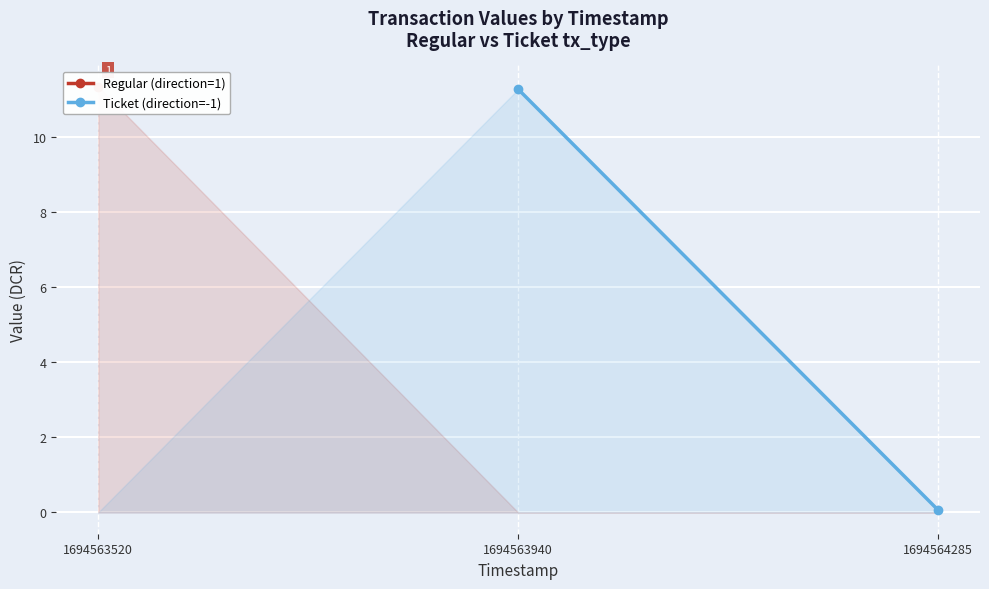

How many series are shown in this chart?

2